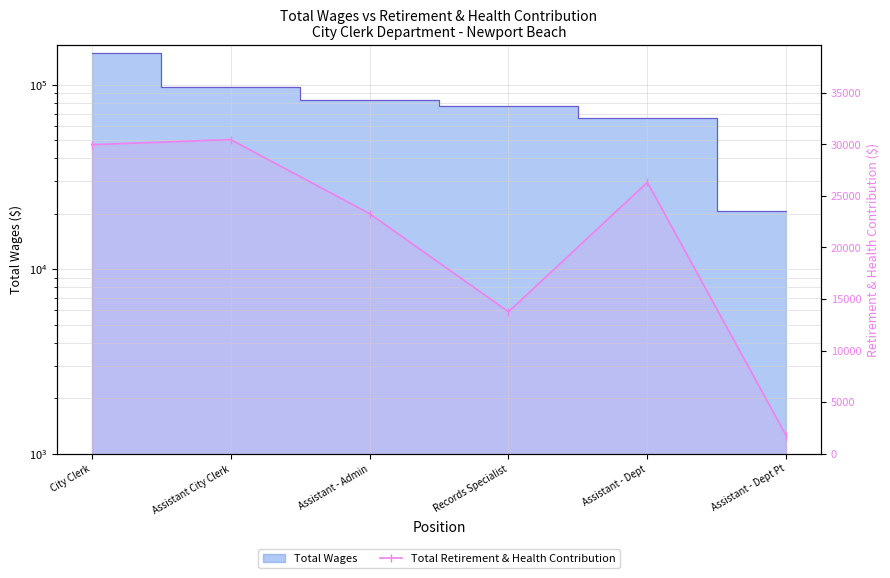

Reading left to right, what are all the values shown in this chart?

City Clerk=29970	Assistant City Clerk=30462	Assistant - Admin=23281	Records Specialist=13765	Assistant - Dept=26321	Assistant - Dept Pt=1744